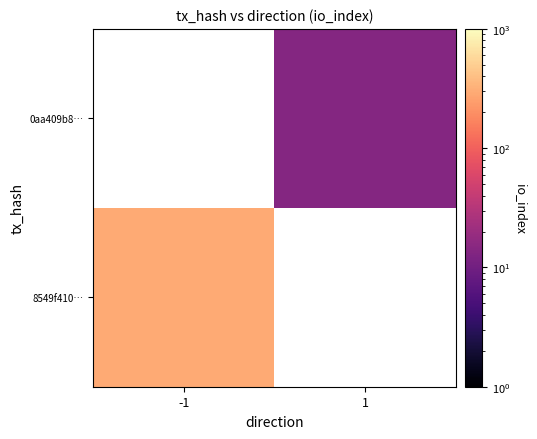

The value of 8549f410… at -1 is 77.5. True or false?

False